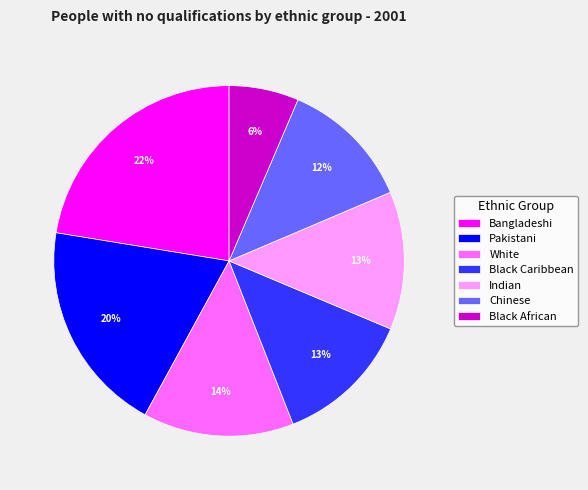

How many slices are in this pie chart?

7